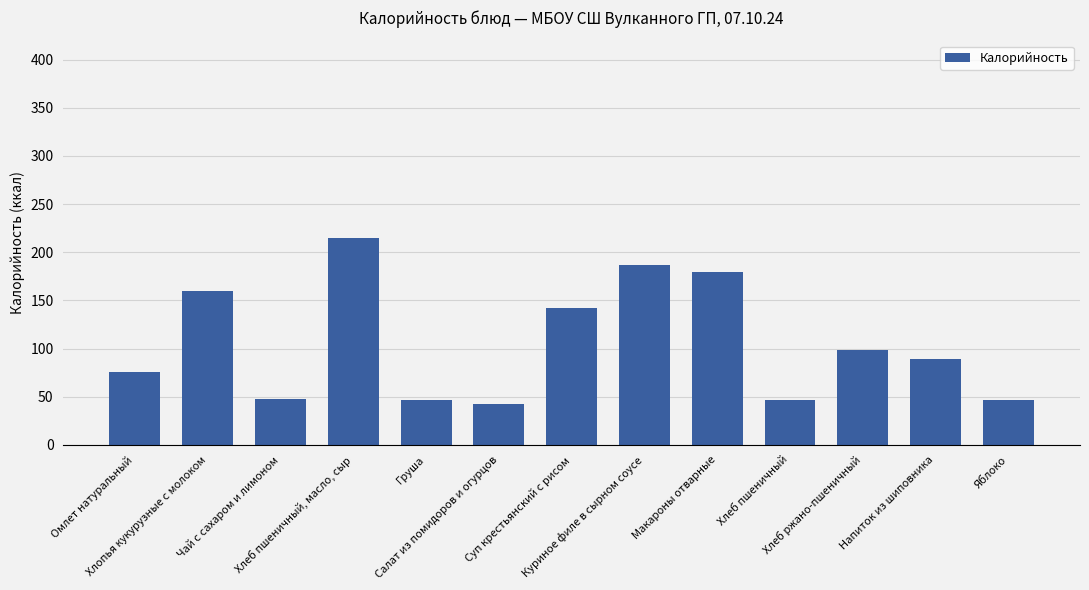

What is the label of the 5th bar from the right?

Макароны отварные